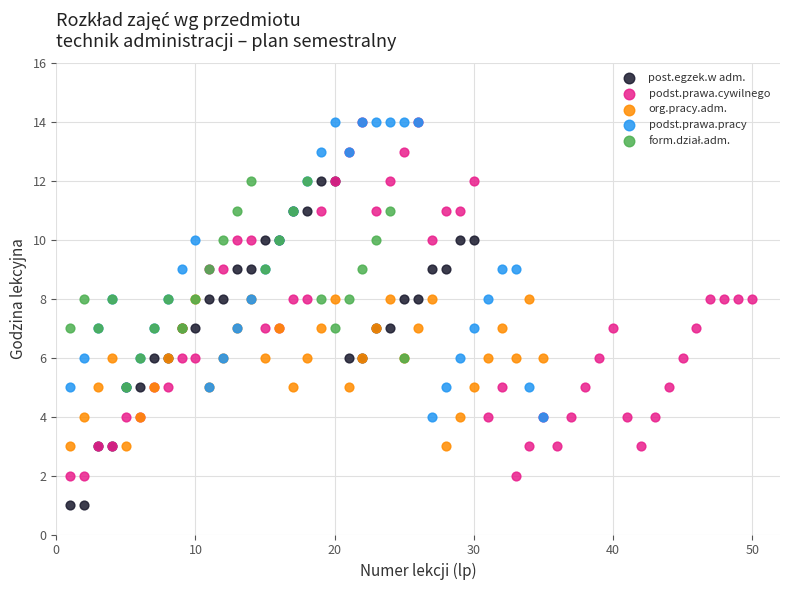

Which series reaches the minimum Y coordinate?

post.egzek.w adm.